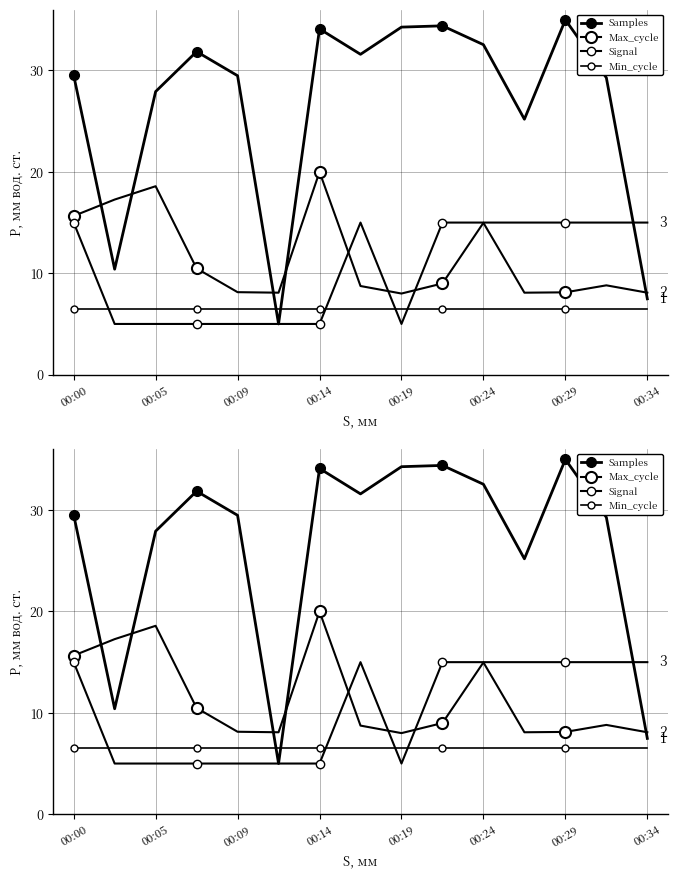

Is it true that Max_cycle equals 2.0 at 11?

False